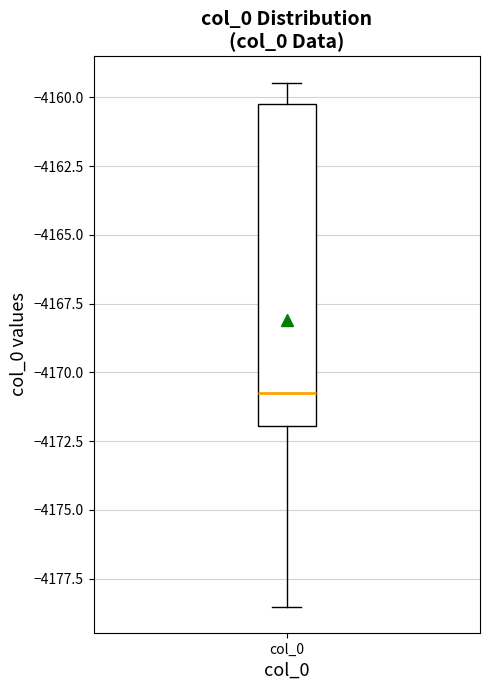

Where does the lower whisker of the box for col_0 end on the y-axis? The values are not printed on the chart, so give them approximately, as read against the axis.

-4178.5